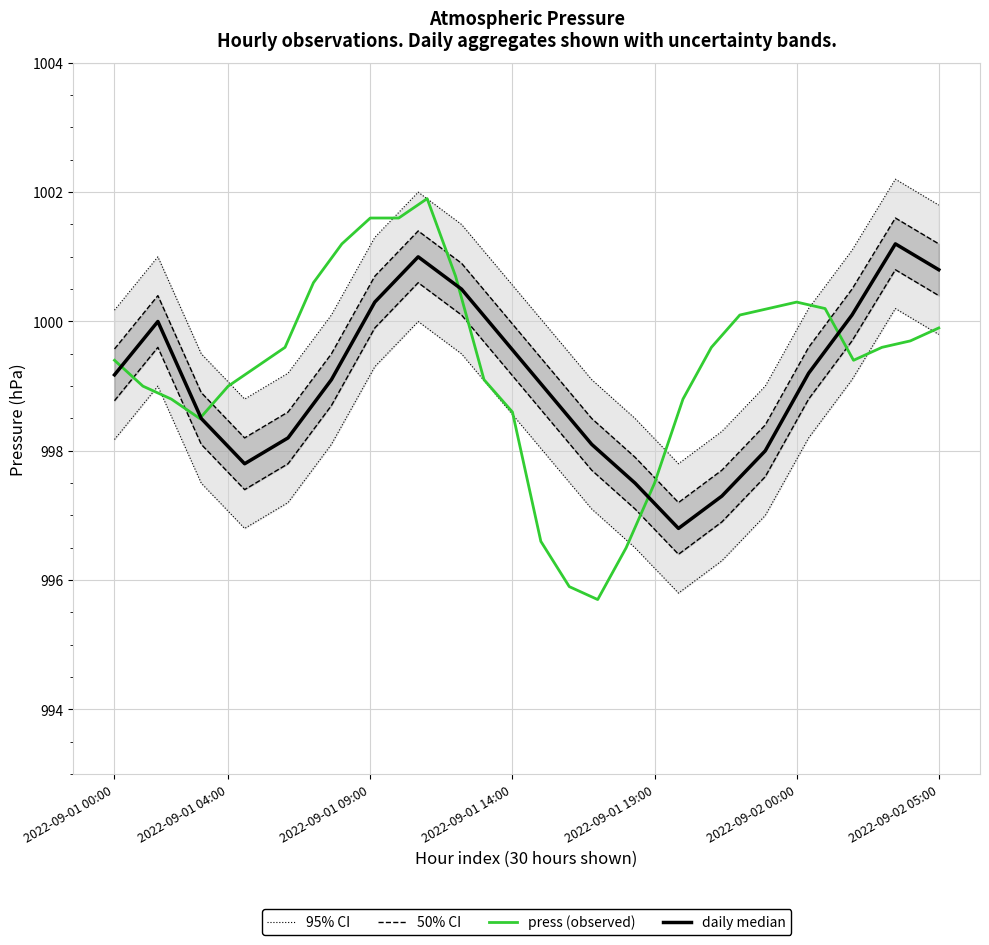

Where is the first local minimum?

2022-09-01 03:00